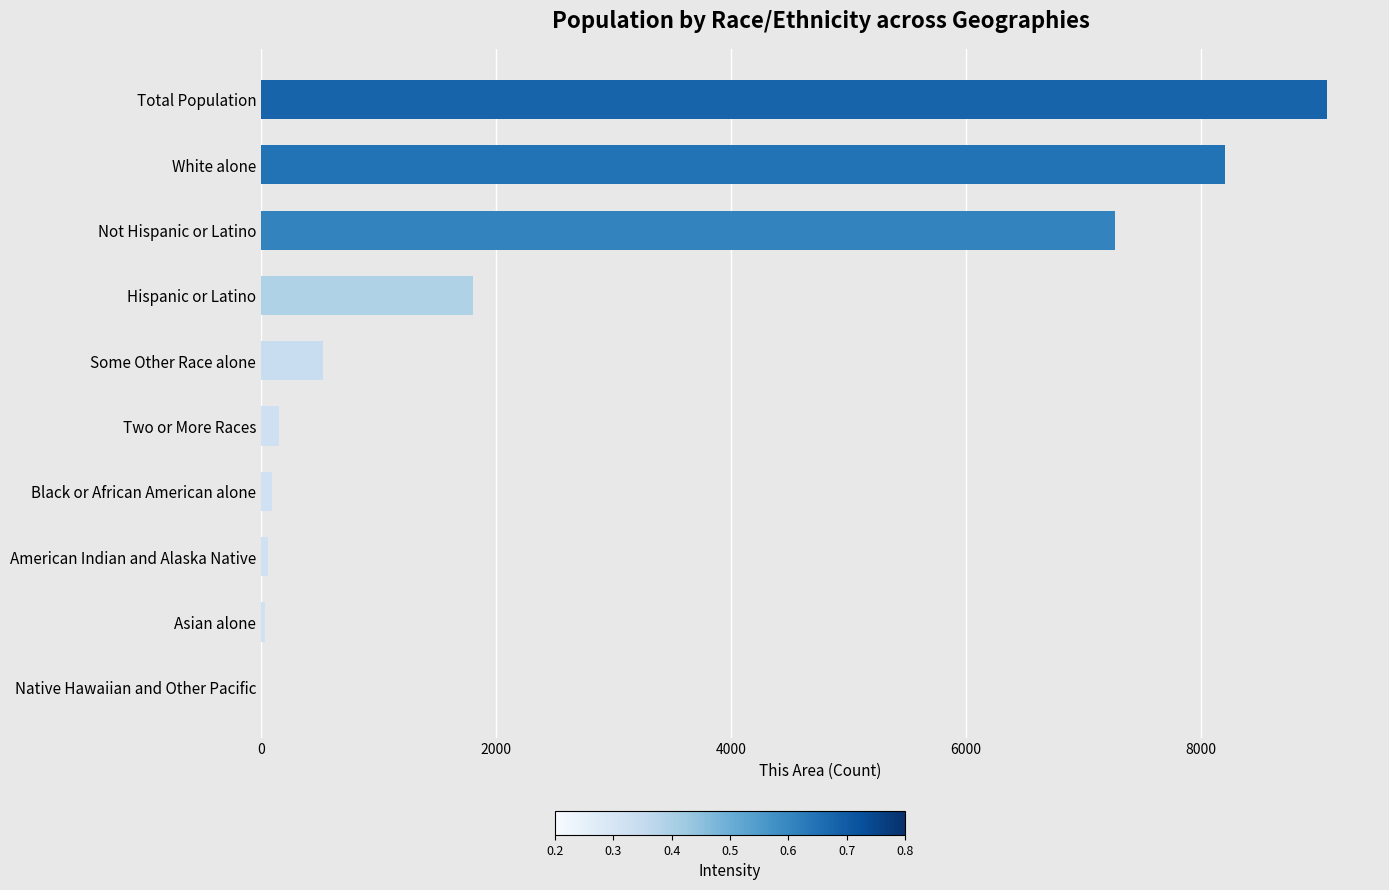

The value at Not Hispanic or Latino is 7267. True or false?

True